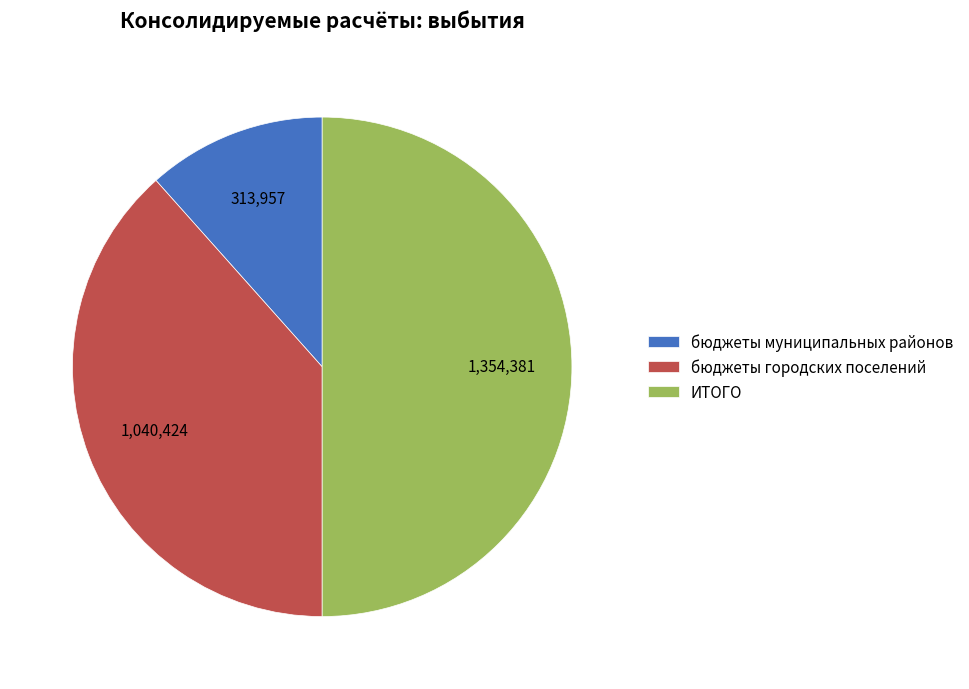

How many segments does this pie chart have?

3